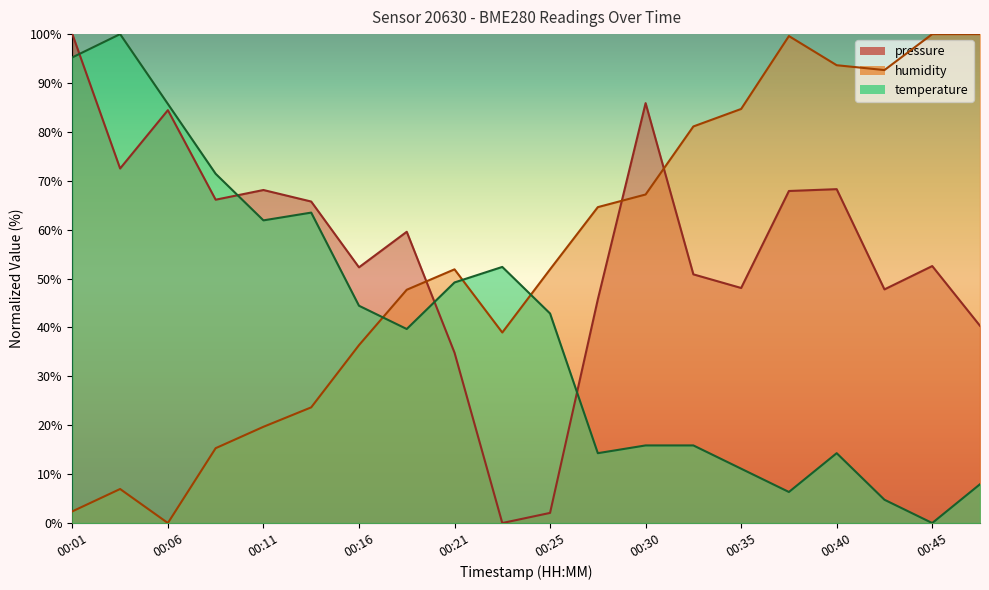

What is the total value across all series at 00:13?

152.9